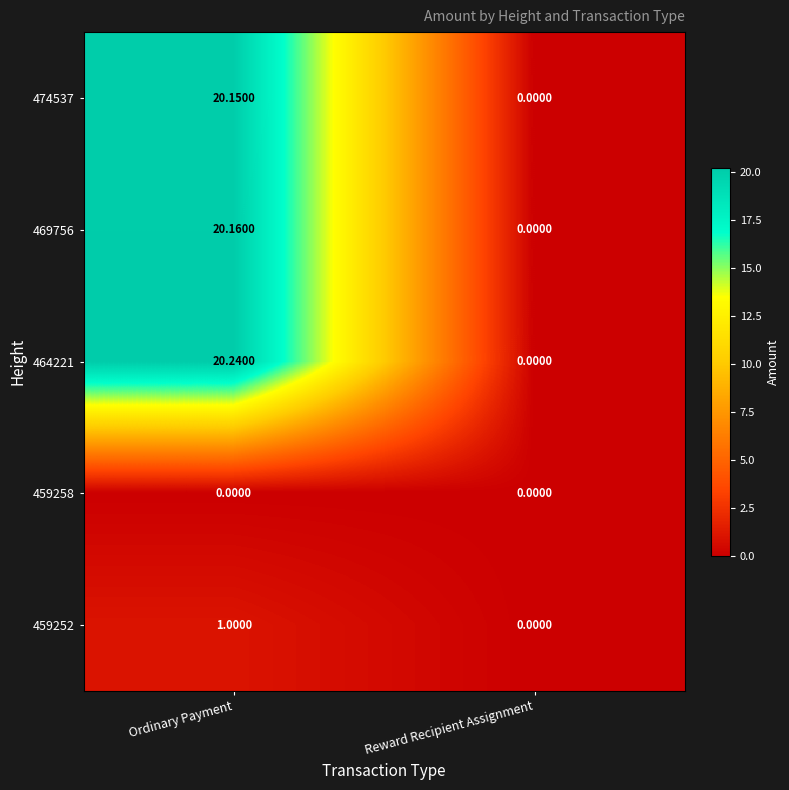

At which label does 469756 first exceed 20?

Ordinary Payment